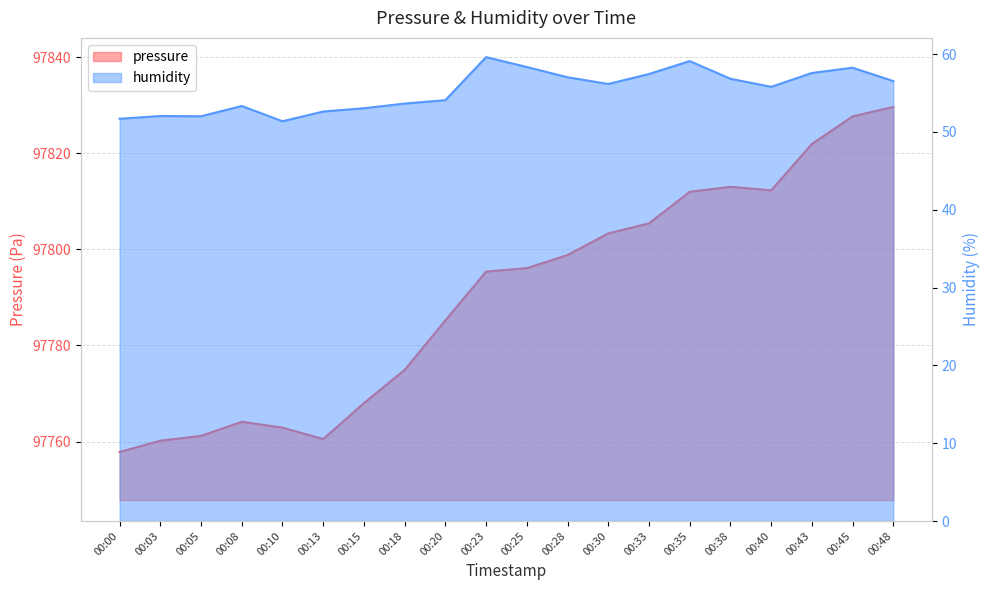

At which category does the chart reach its peak across all series?

00:48